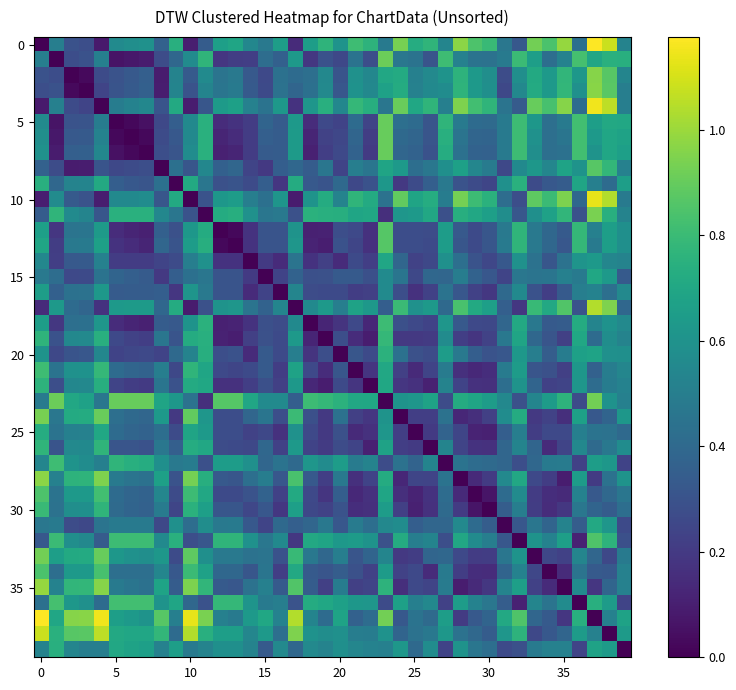

Which category has the highest value across all series?

37